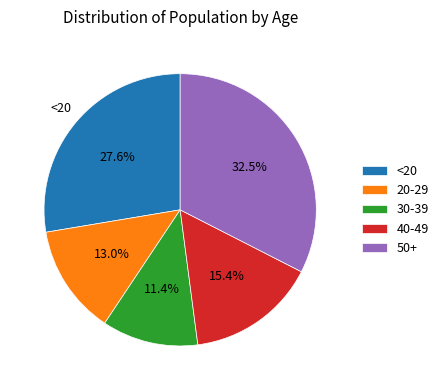

Which slice is the smallest?

30-39